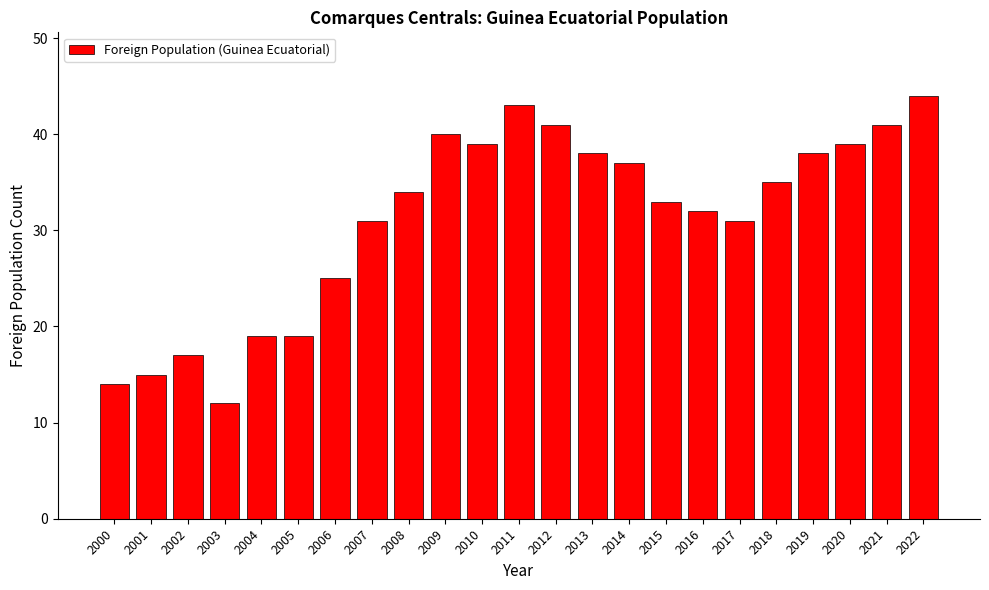

Reading right to left, extract all data points from this chart.

2022=44	2021=41	2020=39	2019=38	2018=35	2017=31	2016=32	2015=33	2014=37	2013=38	2012=41	2011=43	2010=39	2009=40	2008=34	2007=31	2006=25	2005=19	2004=19	2003=12	2002=17	2001=15	2000=14